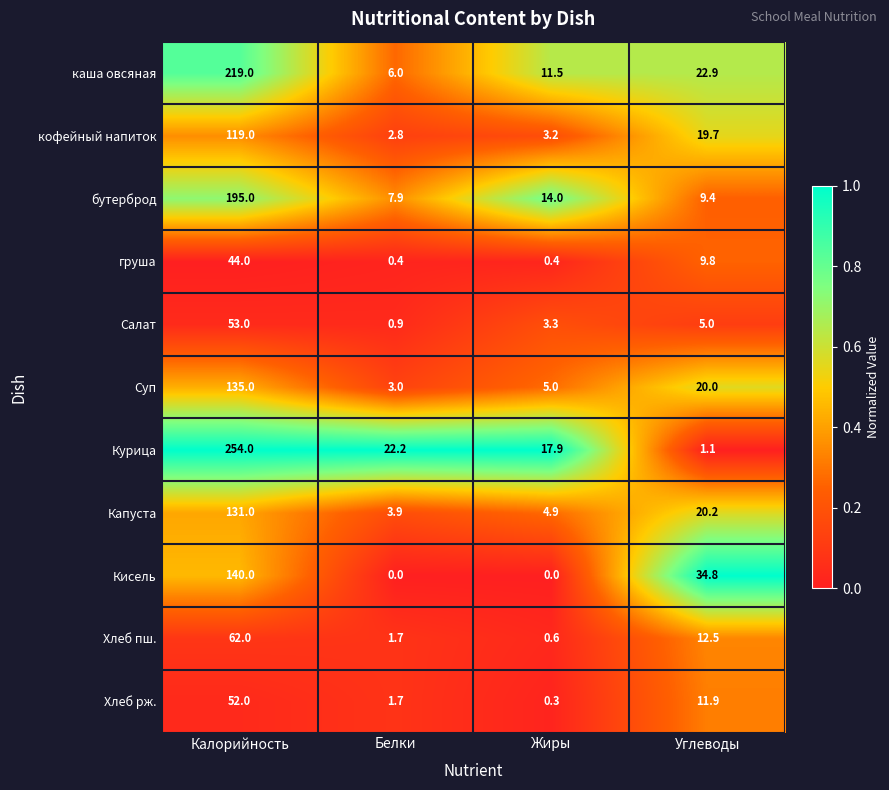

Between Калорийность and Жиры, which series saw the biggest shift?

Курица